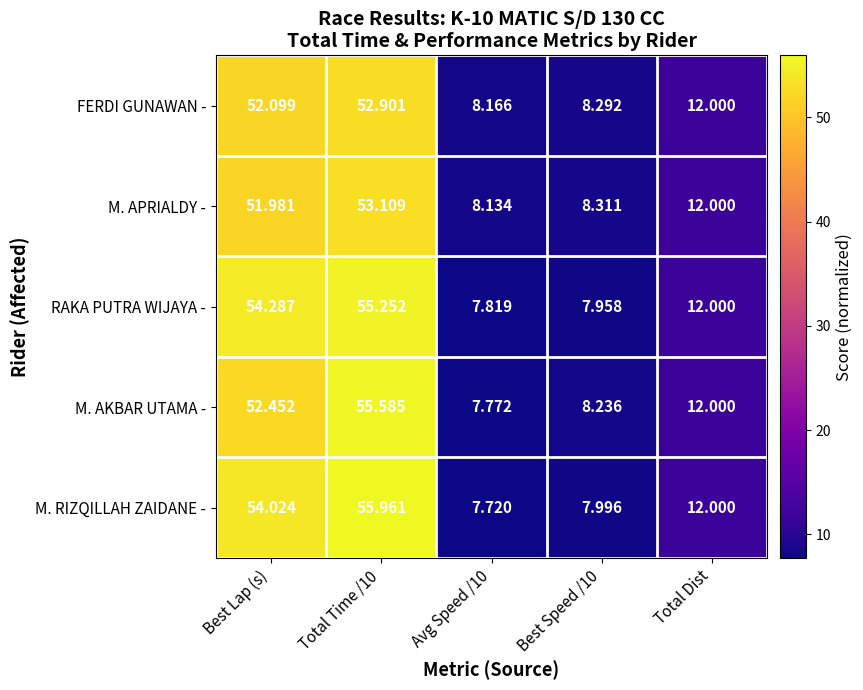

What is the total value across all series at Best Speed /10?

40.8